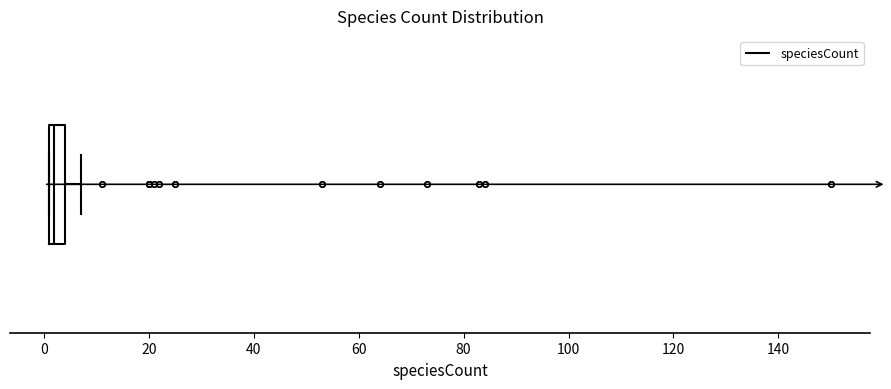

Transcribe this box plot: give where the median line is, the range the box spans, and where the two whiskers end, as read against the x-axis. The values are not printed on the chart, so give them approximately, as read against the axis.

median 2 (just right of the box's left edge), box 2 to 4, whiskers 2 to 8